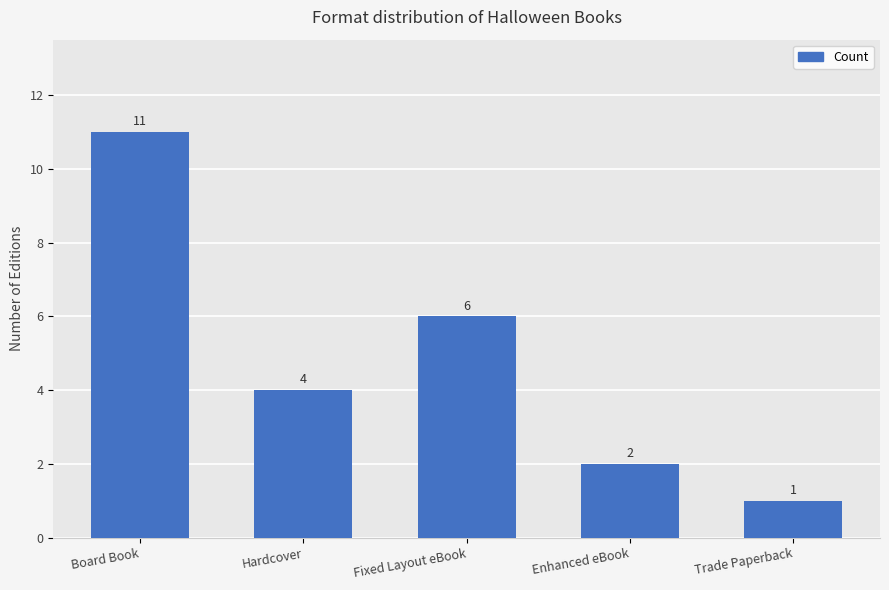

What is the value of the 3rd bar from the left?

6